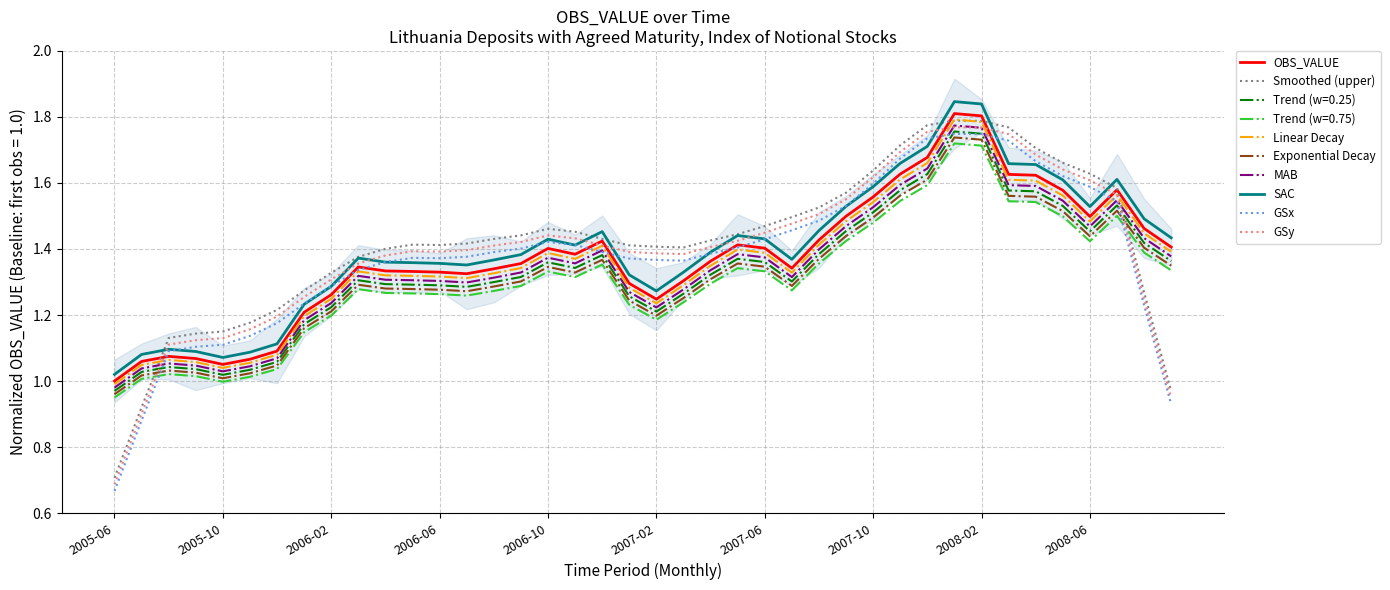

What is the label of the 24th point from the right?

2006-10